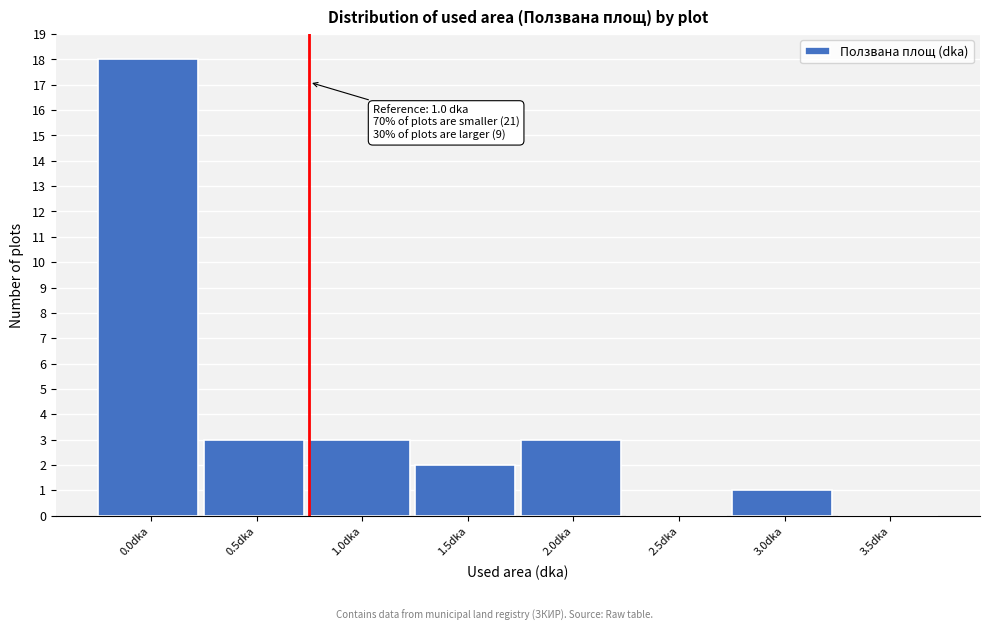

Reading left to right, what are all the values shown in this chart?

0.0dka=18	0.5dka=3	1.0dka=3	1.5dka=2	2.0dka=3	2.5dka=0	3.0dka=1	3.5dka=0